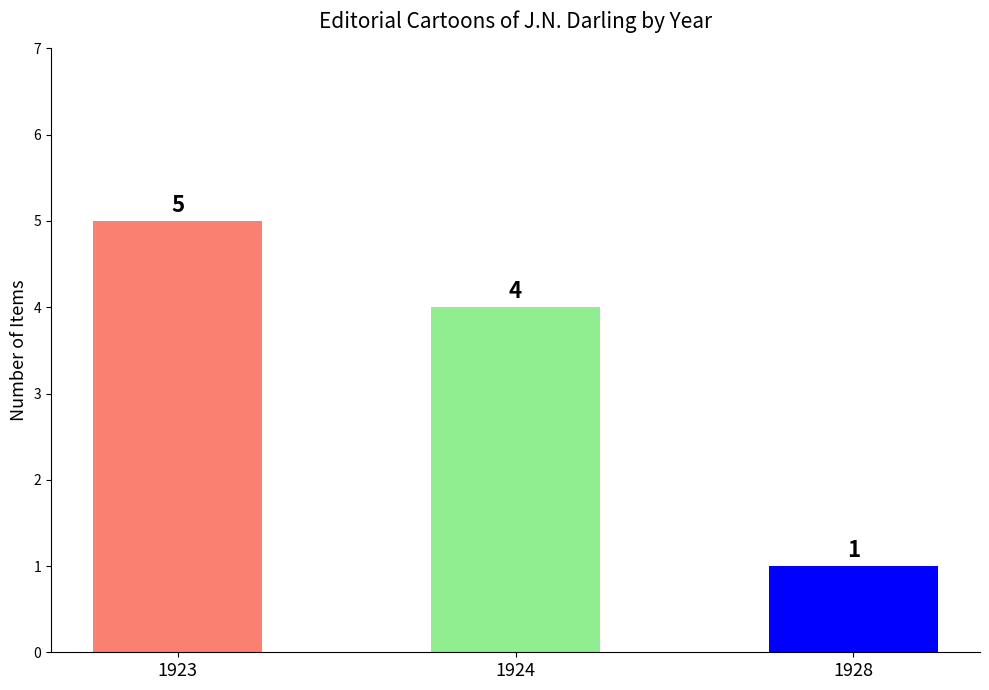

Reading left to right, extract all data points from this chart.

5	4	1